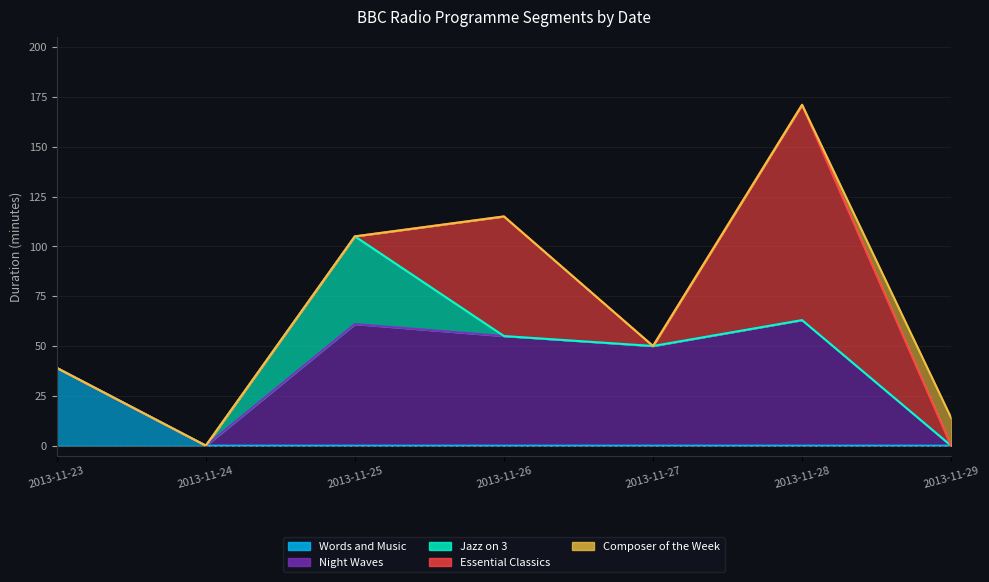

What is the difference between the Night Waves values at 2013-11-23 and 2013-11-28?

63